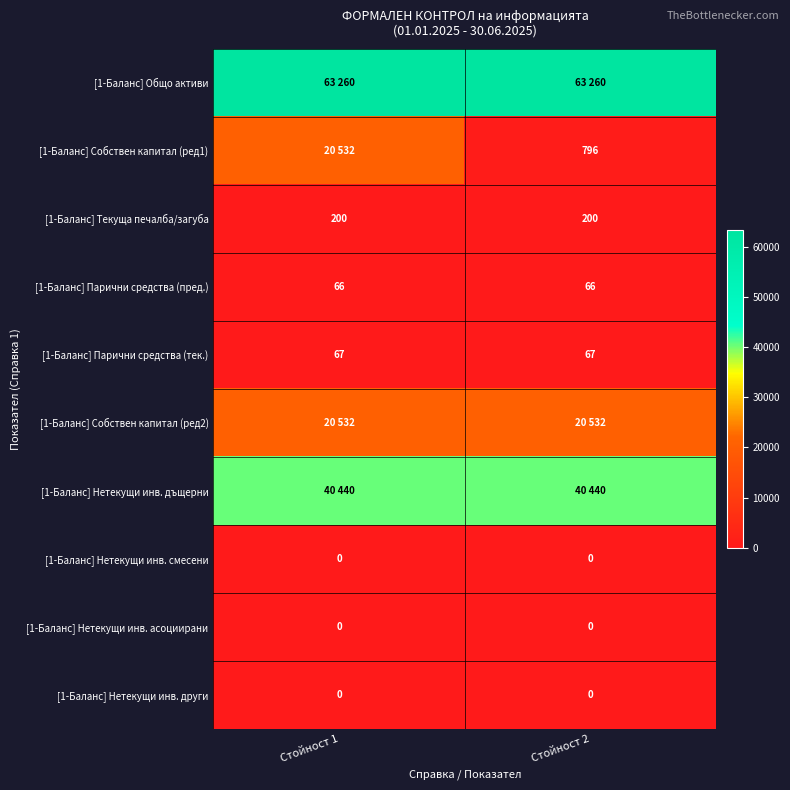

Is the value of [1-Баланс] Парични средства (пред.) at Стойност 1 greater than the value of [1-Баланс] Нетекущи инв. други at Стойност 1?

Yes